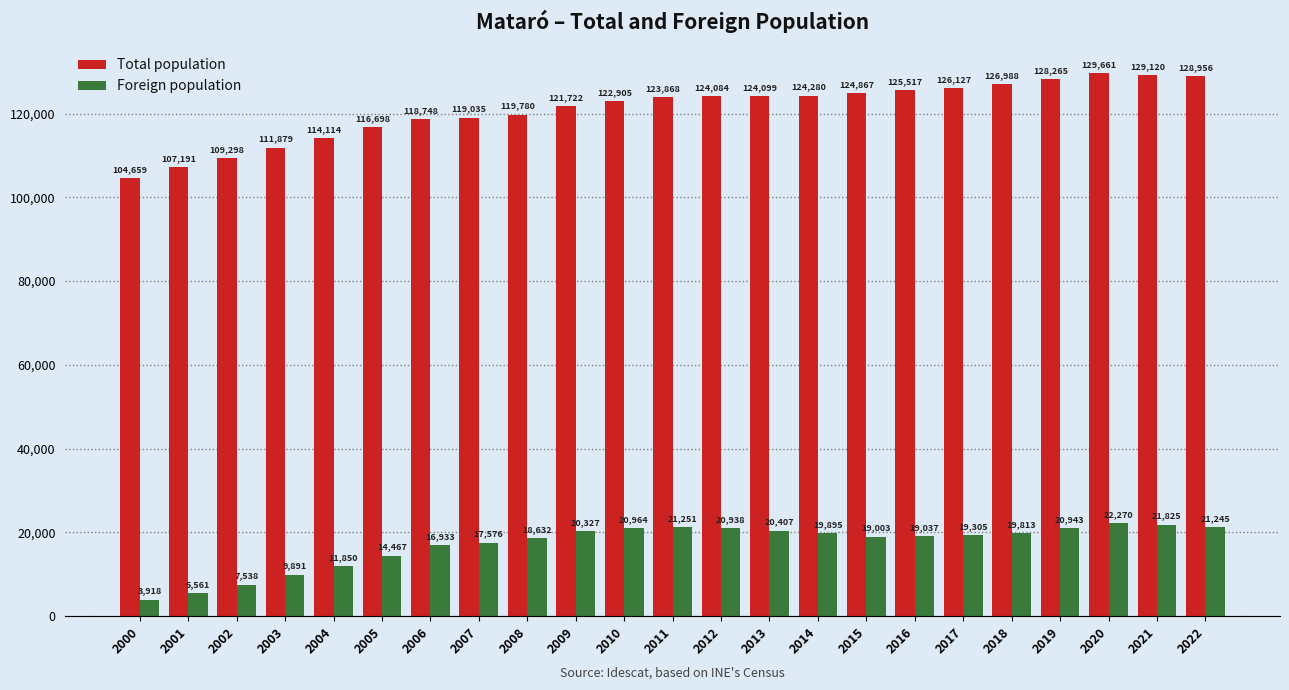

Between 2008 and 2015, which series saw the biggest shift?

Total population